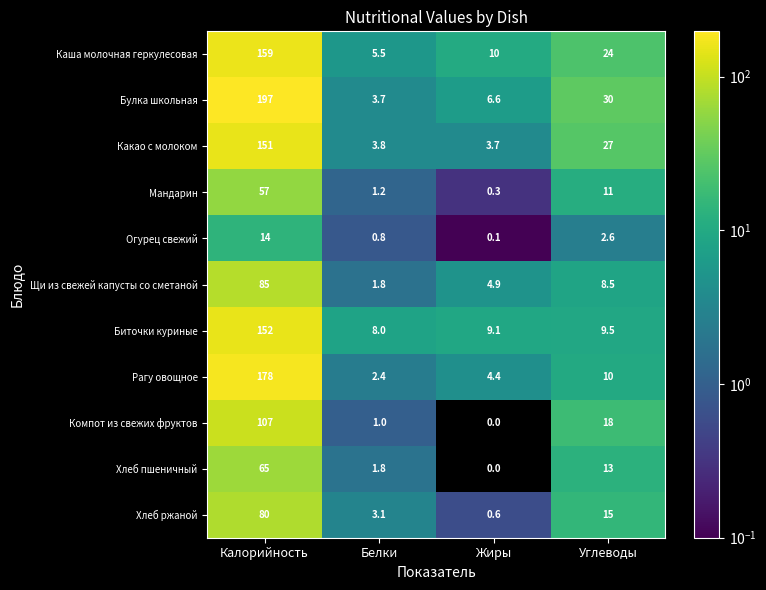

Which series has the largest total across all categories?

Булка школьная